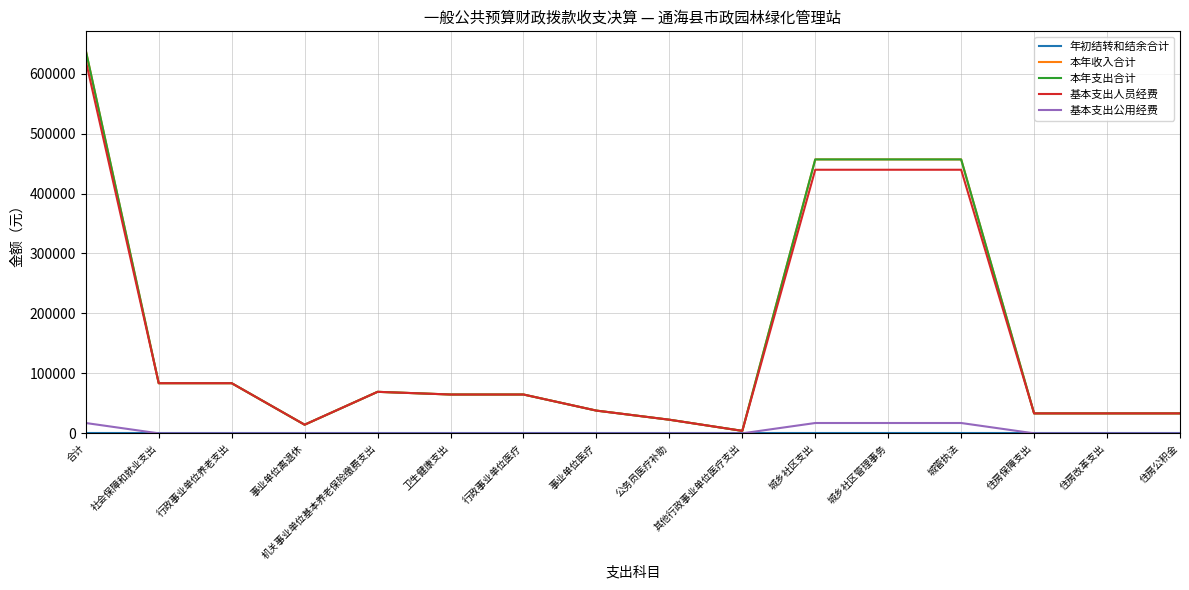

What is the difference between the maximum and second lowest values in the 本年收入合计 series?

624168.8